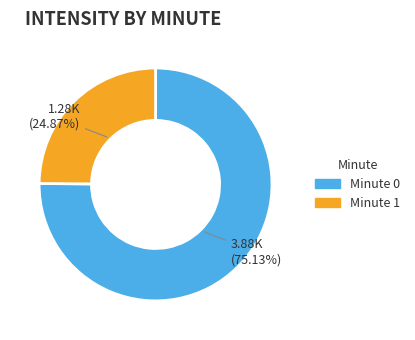

Is there a majority slice in this chart?

Yes